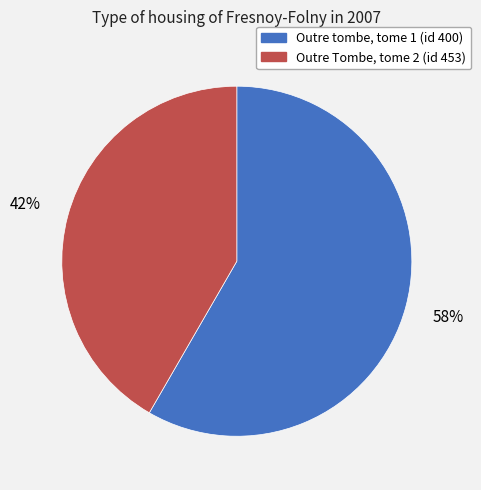

Does Outre Tombe, tome 2 (id 453) represent more than half of the total?

No